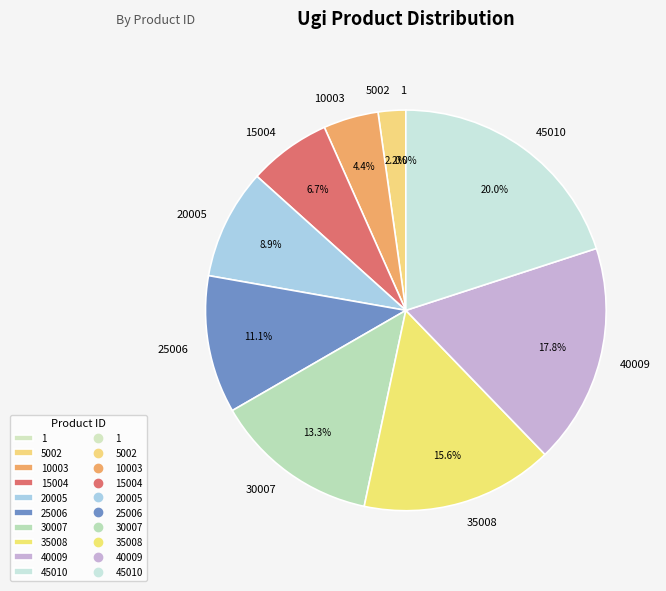

To the nearest percent, what is the difference between the largest and smallest slice percentages?

20%